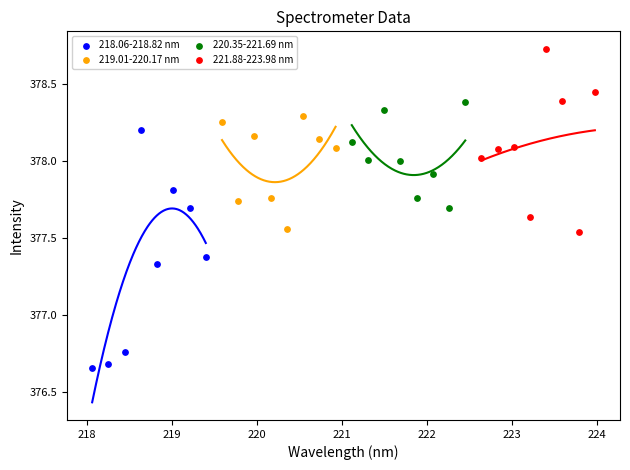

Which series contains the lowest Y value?

218.06-218.82 nm